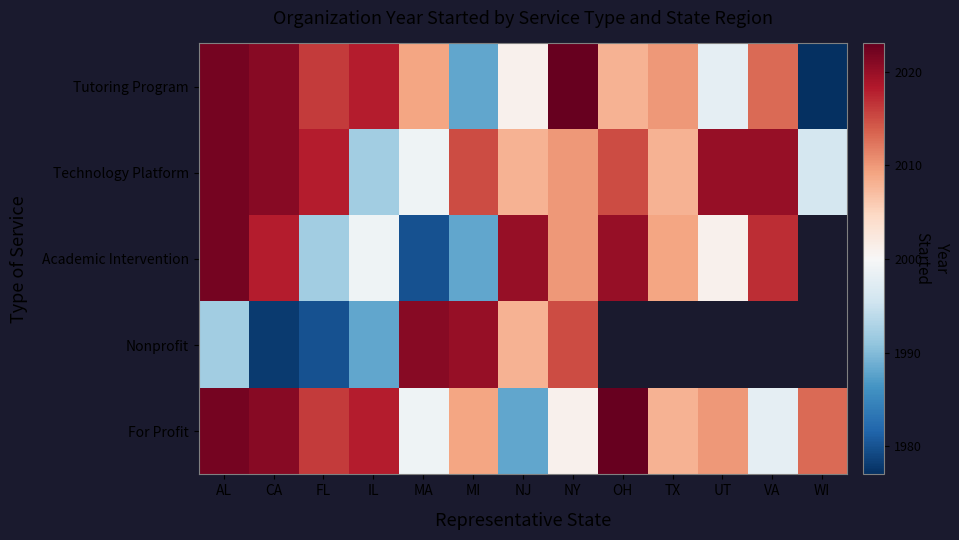

Which label corresponds to the largest value in the chart?

NY